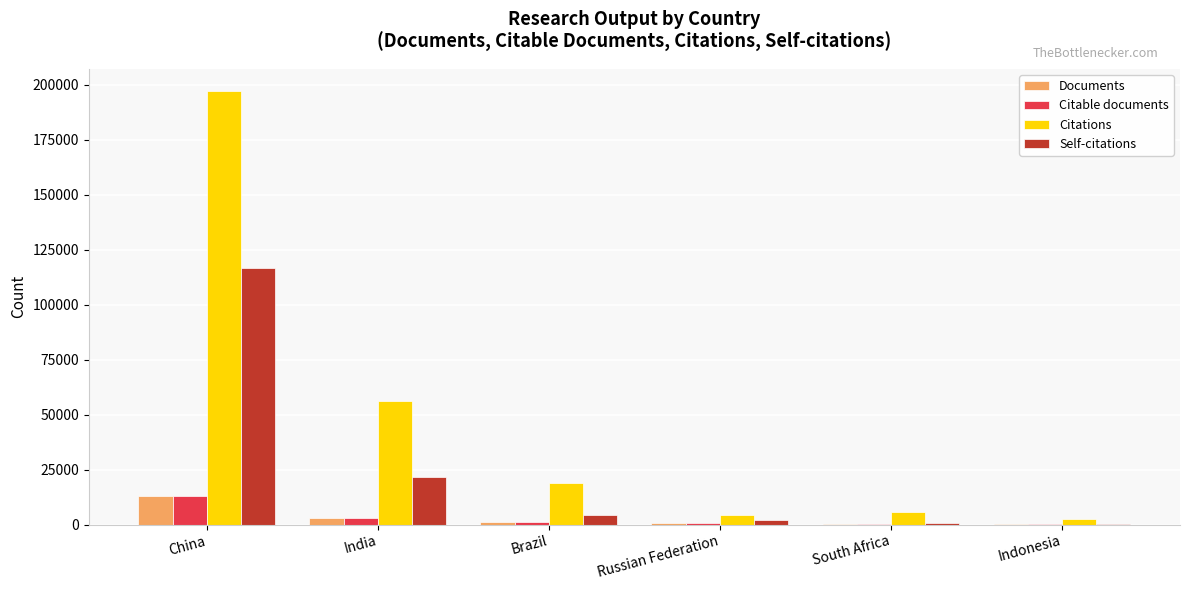

The value of Citations at China is 309329. True or false?

False